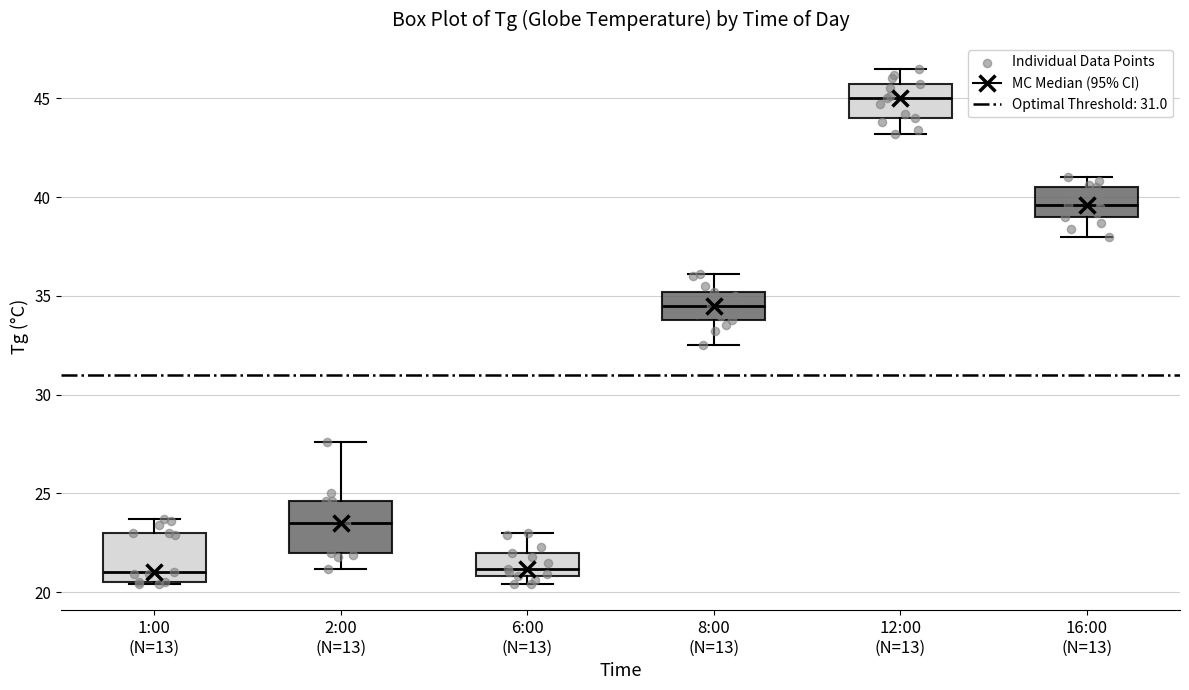

Which box's median line is the highest?

12:00 (N=13)